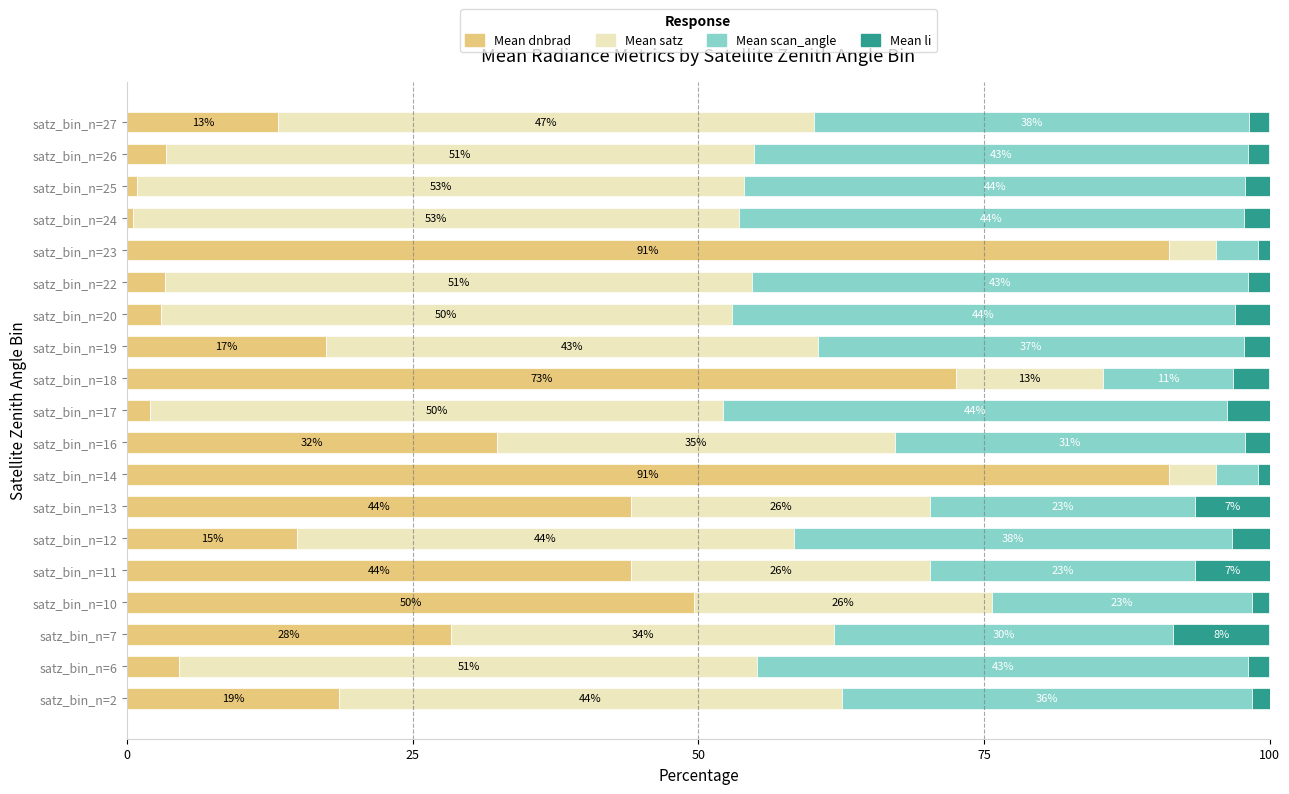

Count the number of data series in this chart.

4